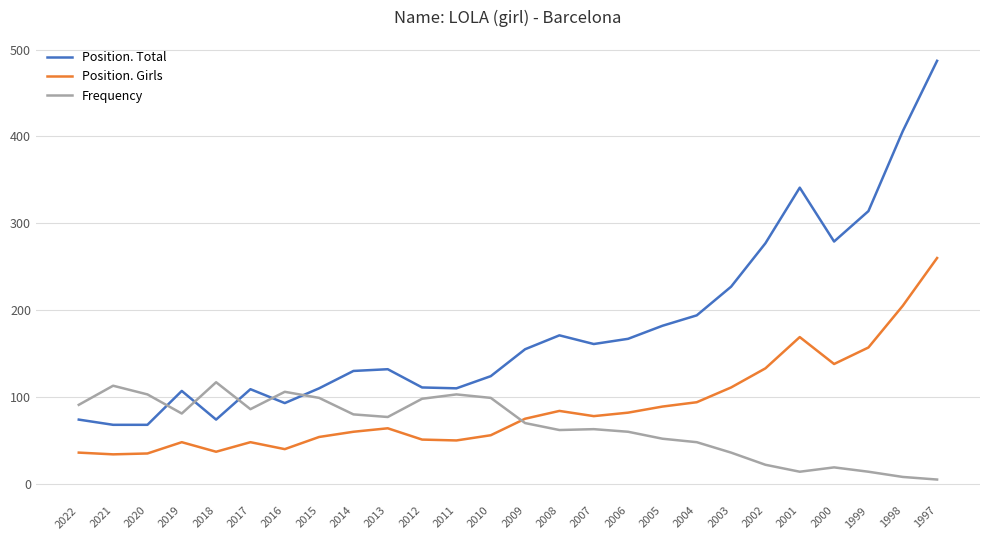

Which series ends up on top after the final intersection of Frequency and Position. Girls?

Position. Girls